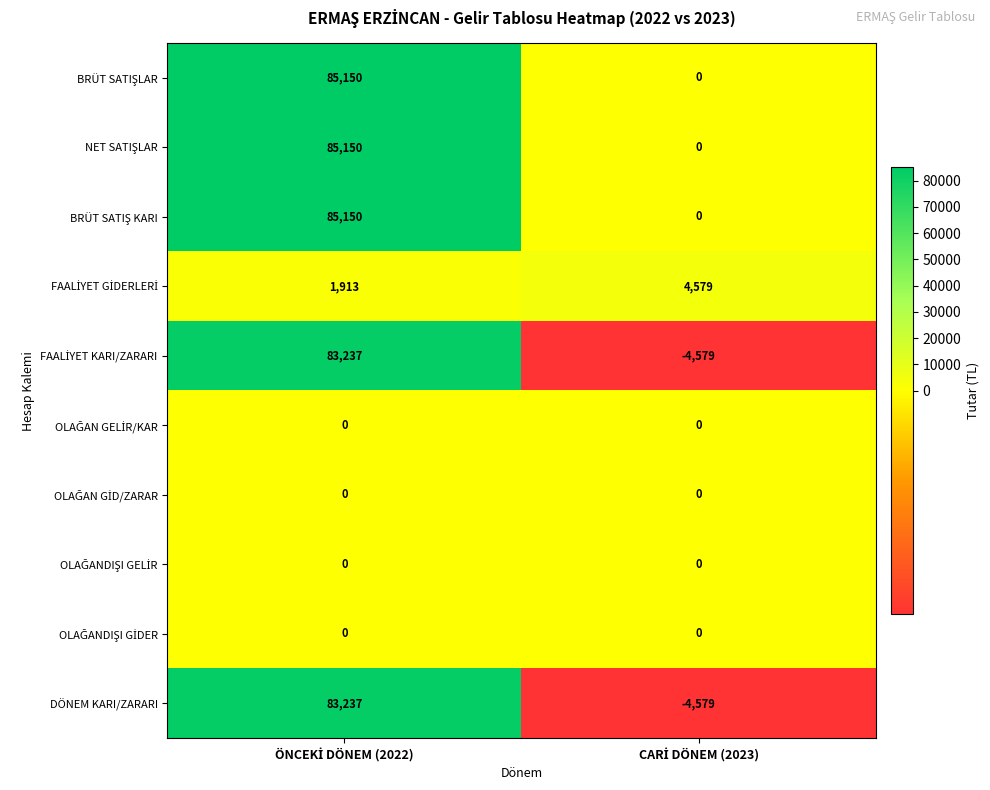

What is the minimum value shown in the chart?

-4579